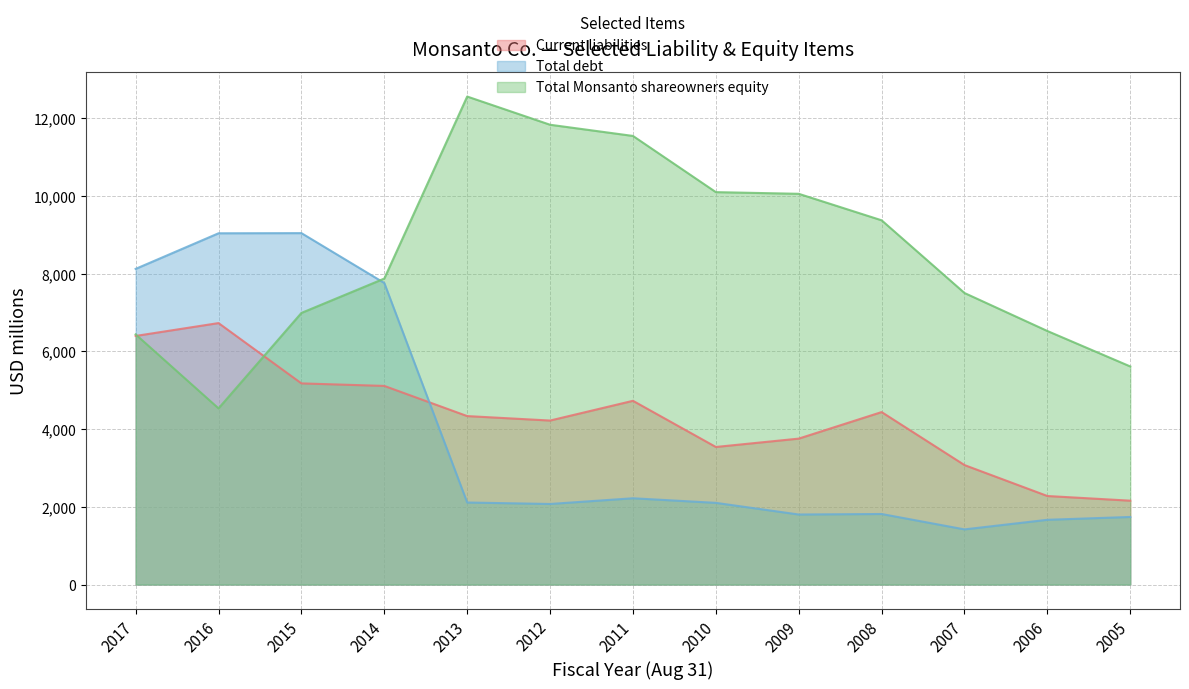

Reading left to right, extract all data points from this chart.

Current liabilities: 2017=6398	2016=6729	2015=5177	2014=5112	2013=4336	2012=4221	2011=4729	2010=3541	2009=3756	2008=4439	2007=3075	2006=2279	2005=2159
Total debt: 2017=8124	2016=9040	2015=9044	2014=7761	2013=2112	2012=2074	2011=2221	2010=2103	2009=1803	2008=1816	2007=1420	2006=1667	2005=1740
Total Monsanto shareowners equity: 2017=6438	2016=4534	2015=6990	2014=7875	2013=12559	2012=11833	2011=11545	2010=10099	2009=10056	2008=9374	2007=7503	2006=6525	2005=5613